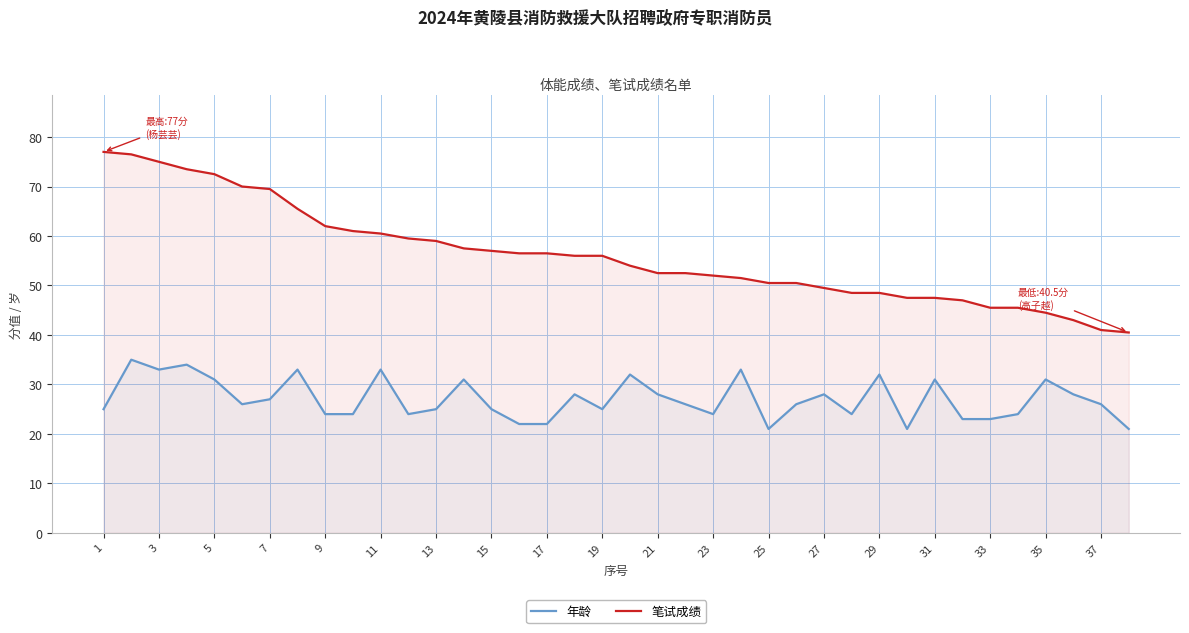

What is the average value of the 年龄 series?

27.1